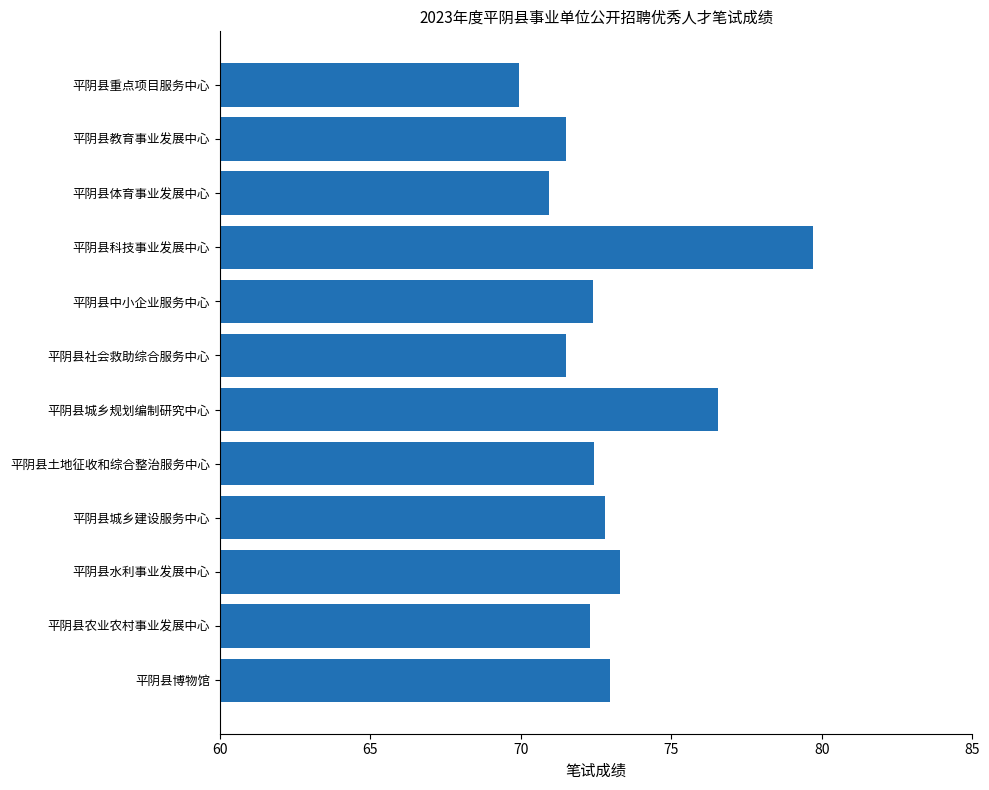

What is the sum of all values?

876.4